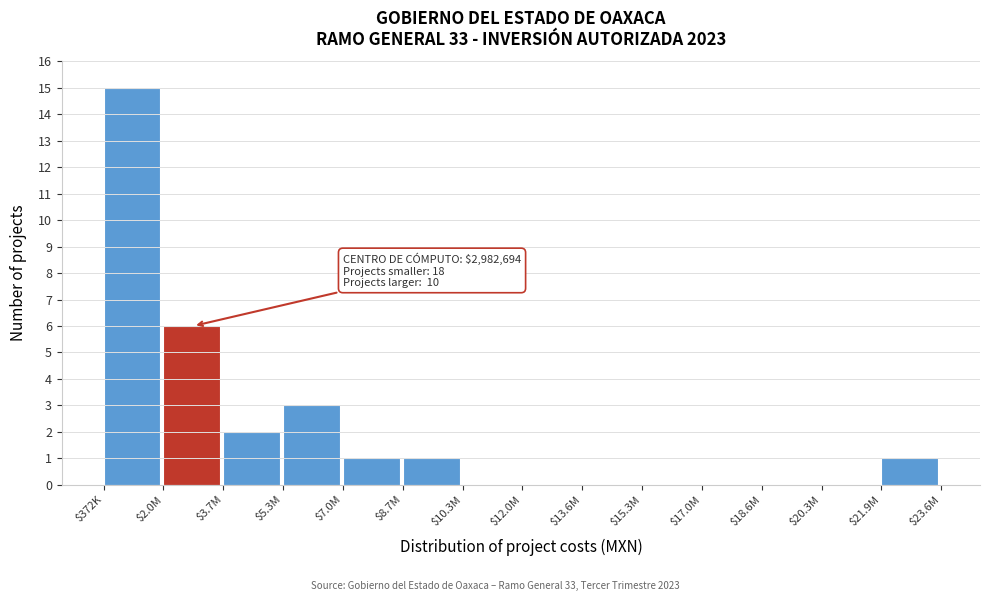

Is it true that the value at $5.3M is 4?

False